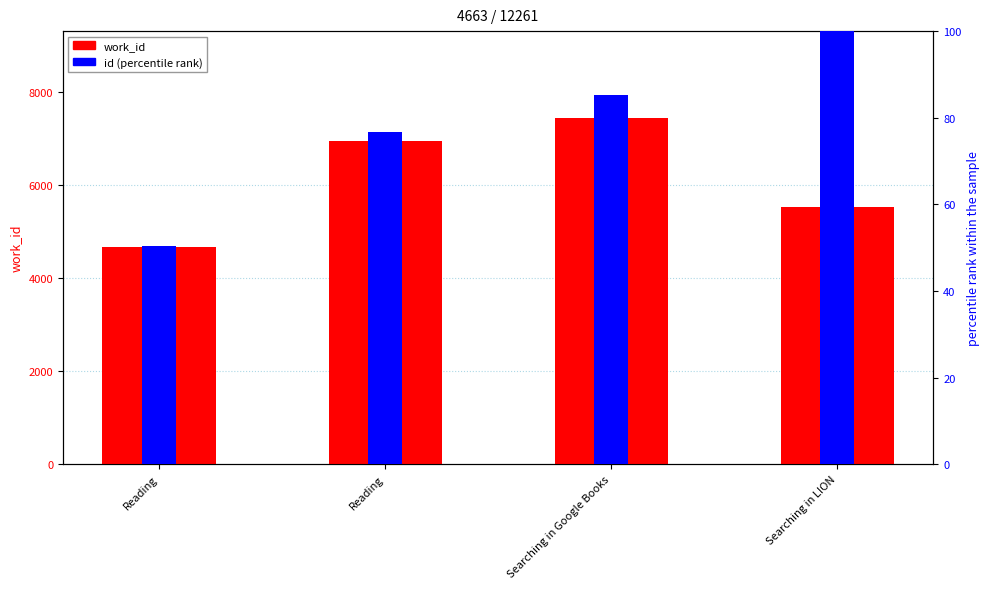

At which label does work_id first exceed 6939?

Searching in Google Books